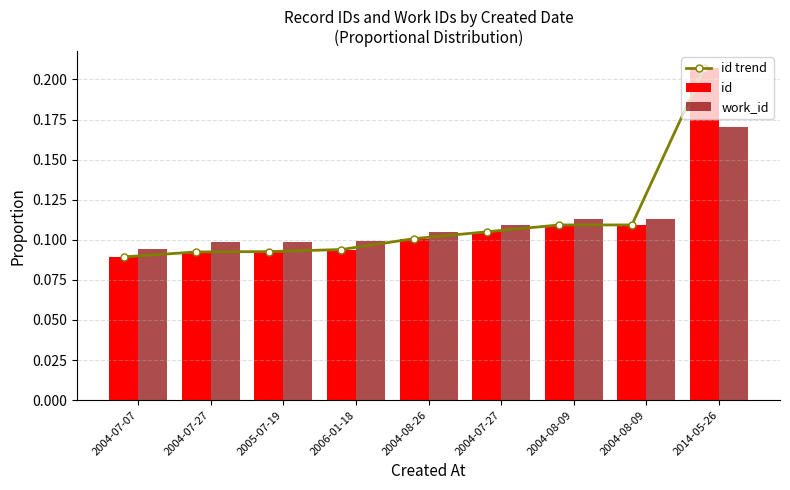

Which series has the widest spread of values?

id trend